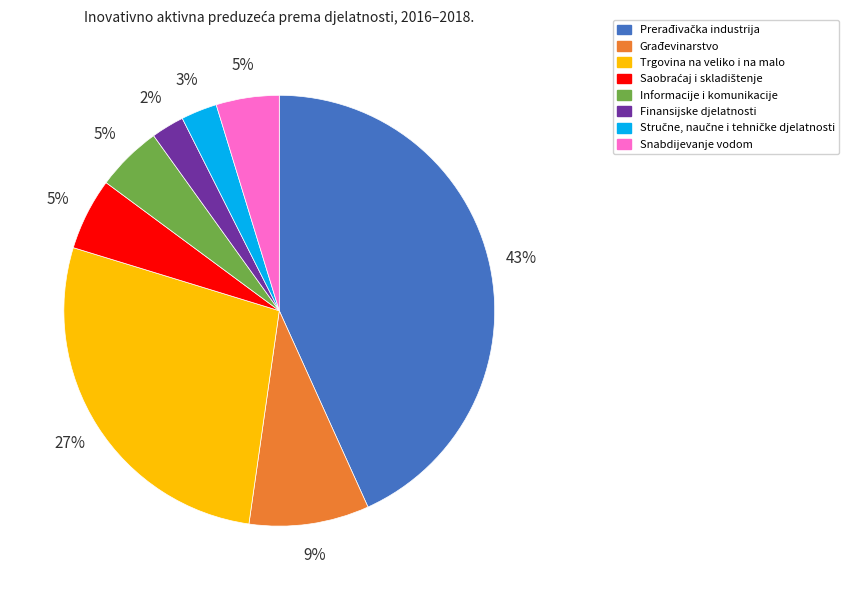

Which has a higher value, Građevinarstvo or Snabdijevanje vodom?

Građevinarstvo